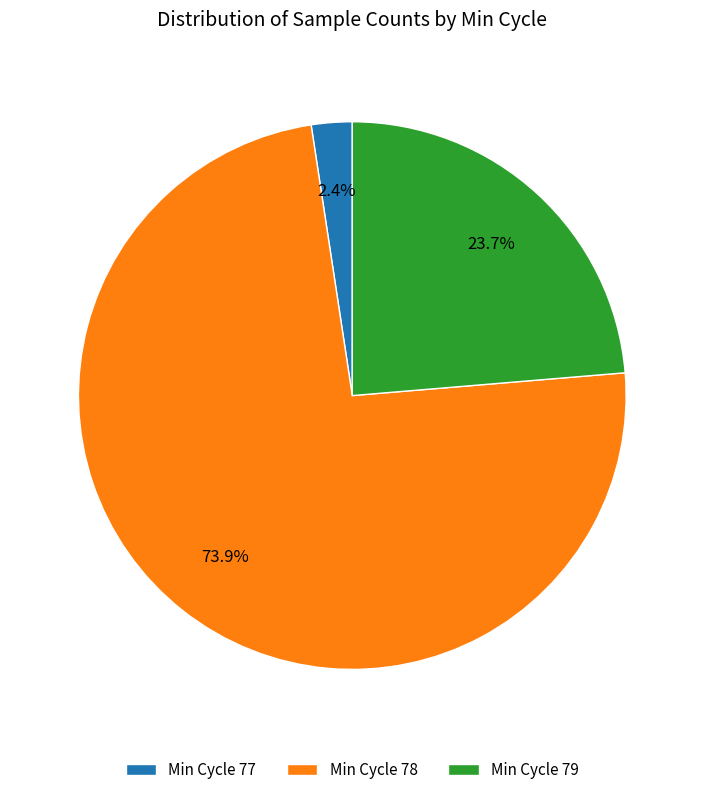

Rank the categories by value from lowest to highest.

Min Cycle 77, Min Cycle 79, Min Cycle 78